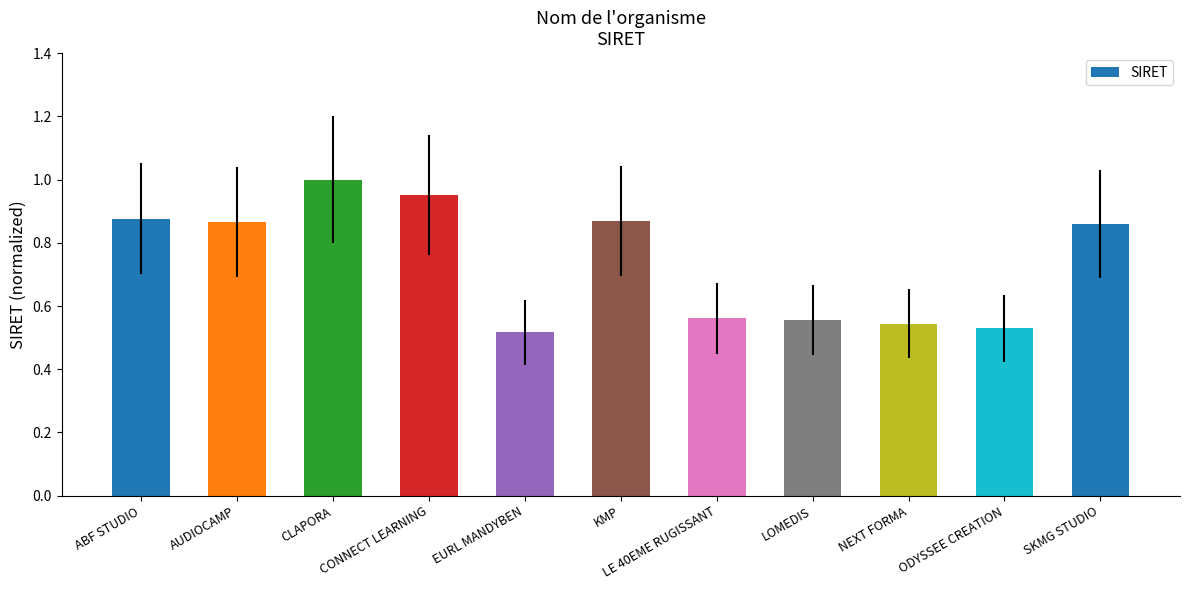

Is it true that the value at CONNECT LEARNING is 1.0?

True